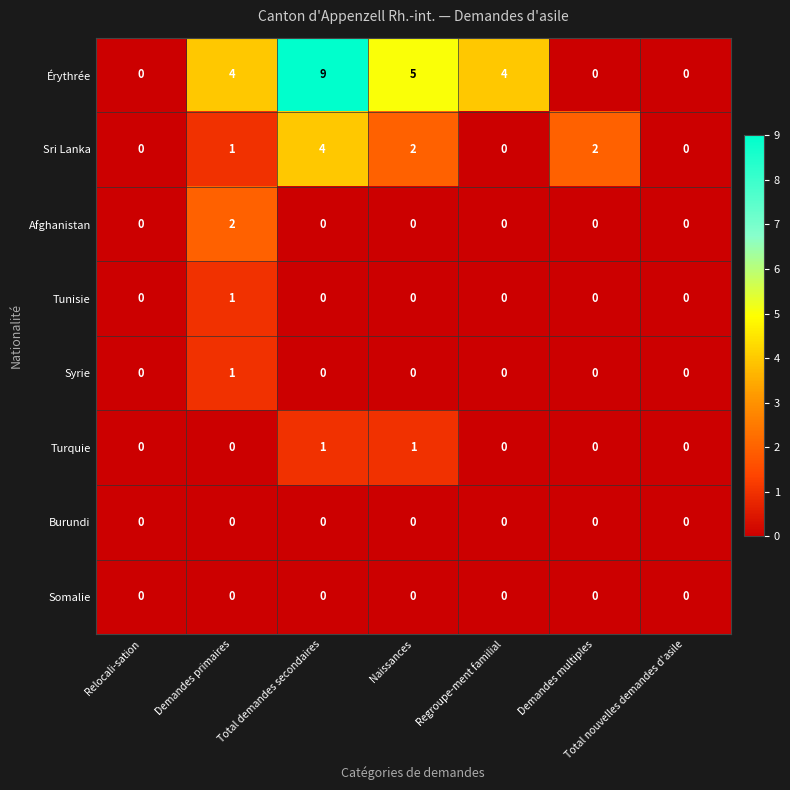

What is the greatest value displayed?

9